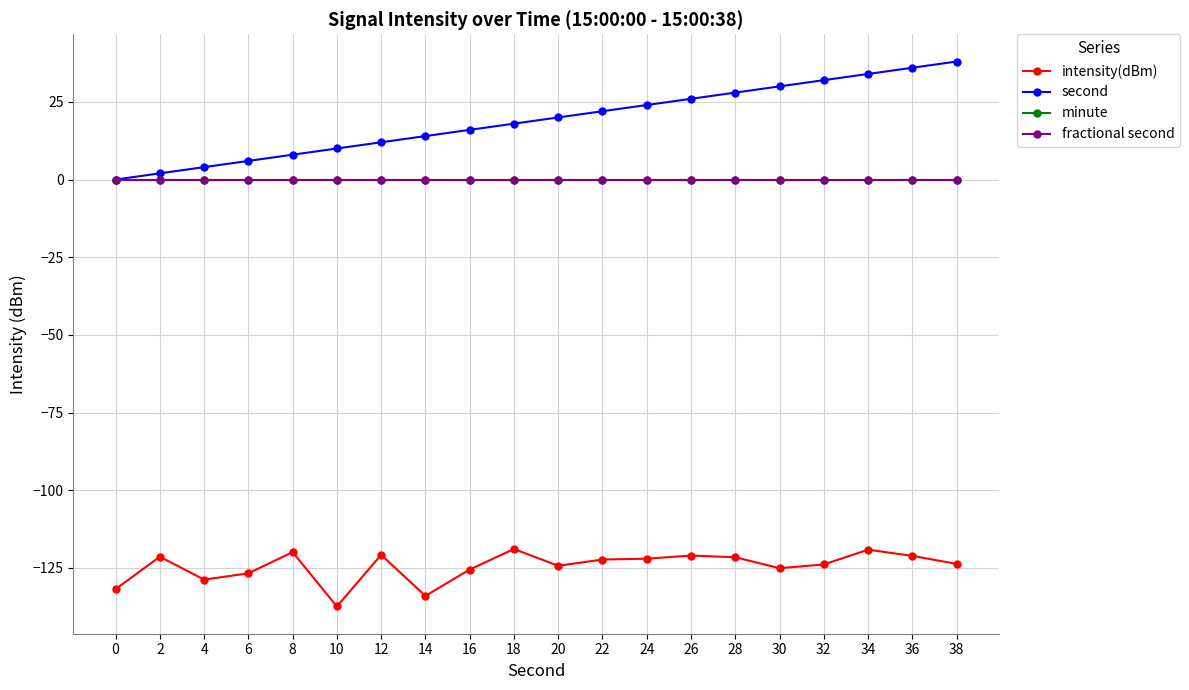

True or false: second and fractional second intersect in this chart.

False